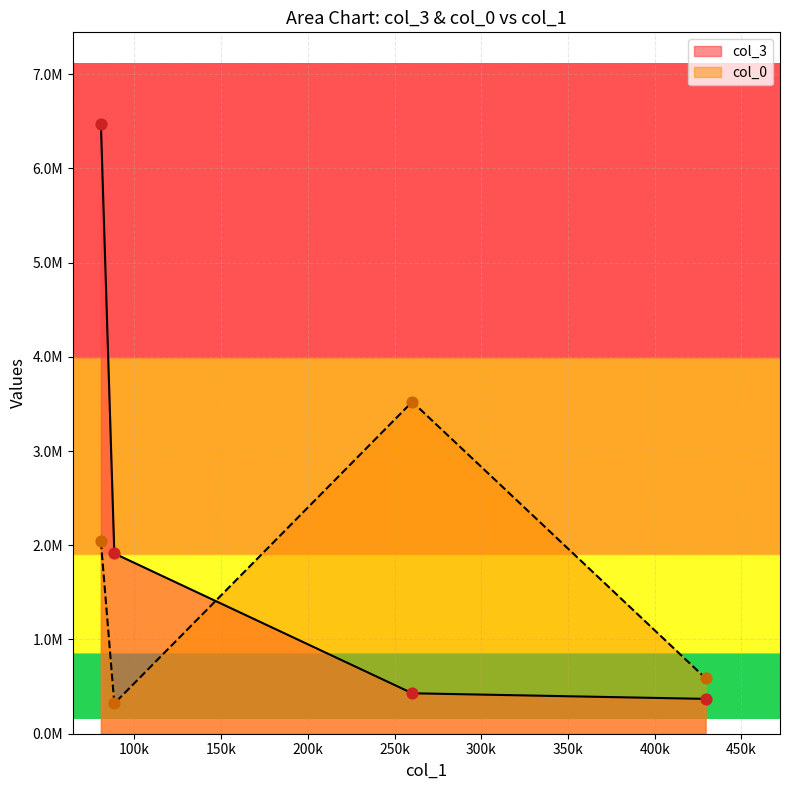

What are all the series names shown in the legend?

col_3, col_0